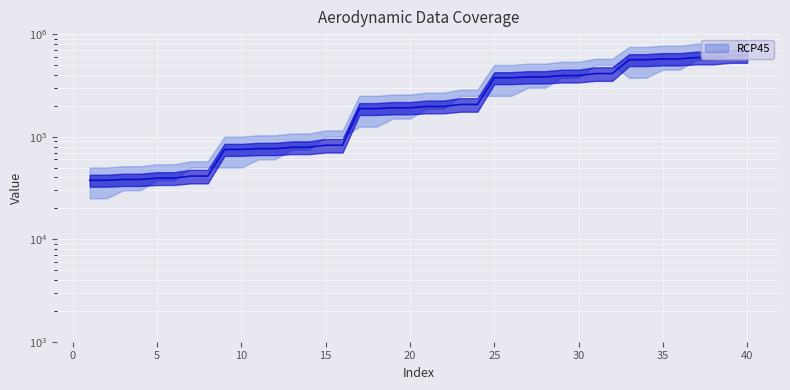

Which label corresponds to the smallest value in the chart?

1